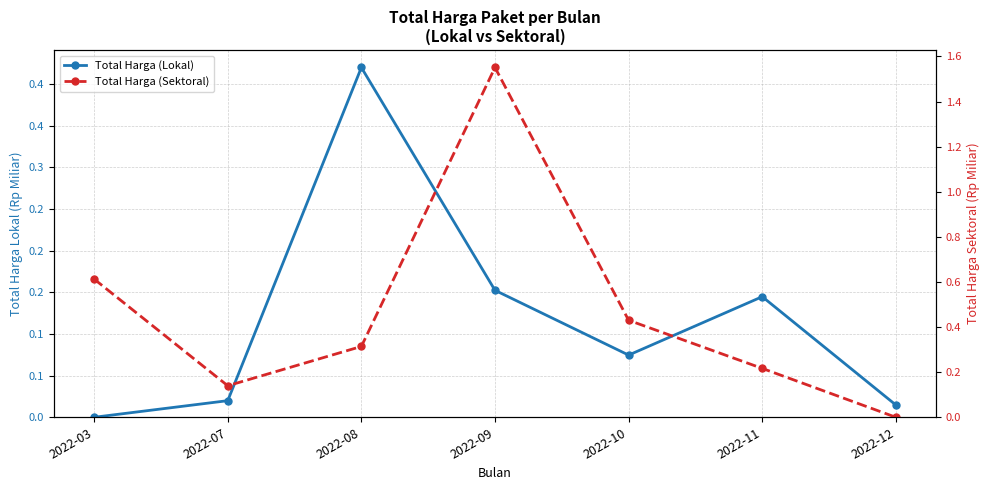

Does the chart display data point markers on the line(s)?

Yes